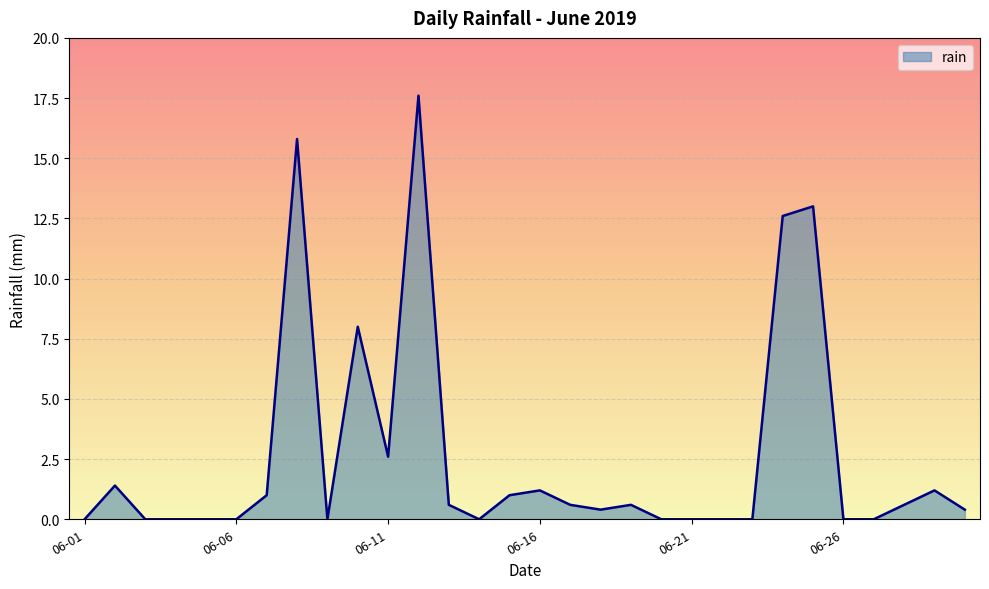

What is the greatest value displayed?

17.6